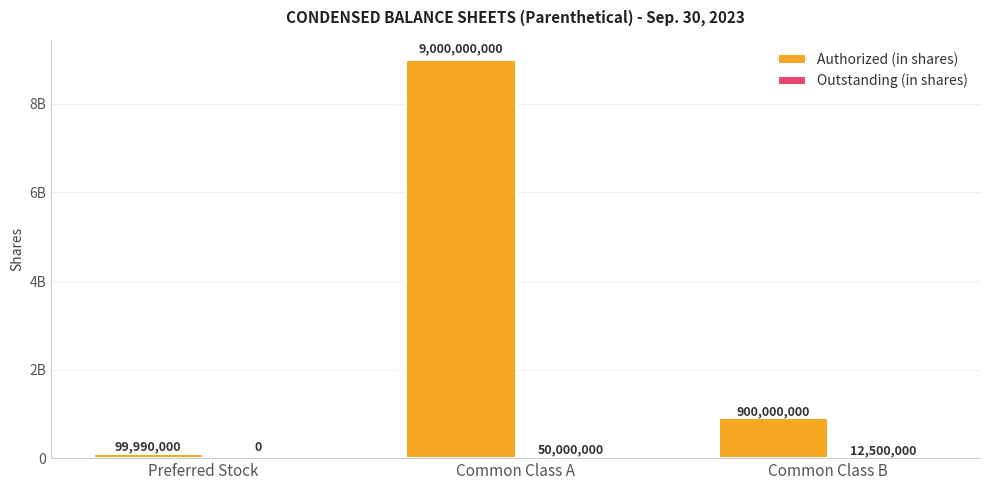

Which label corresponds to the smallest value in the chart?

Preferred Stock